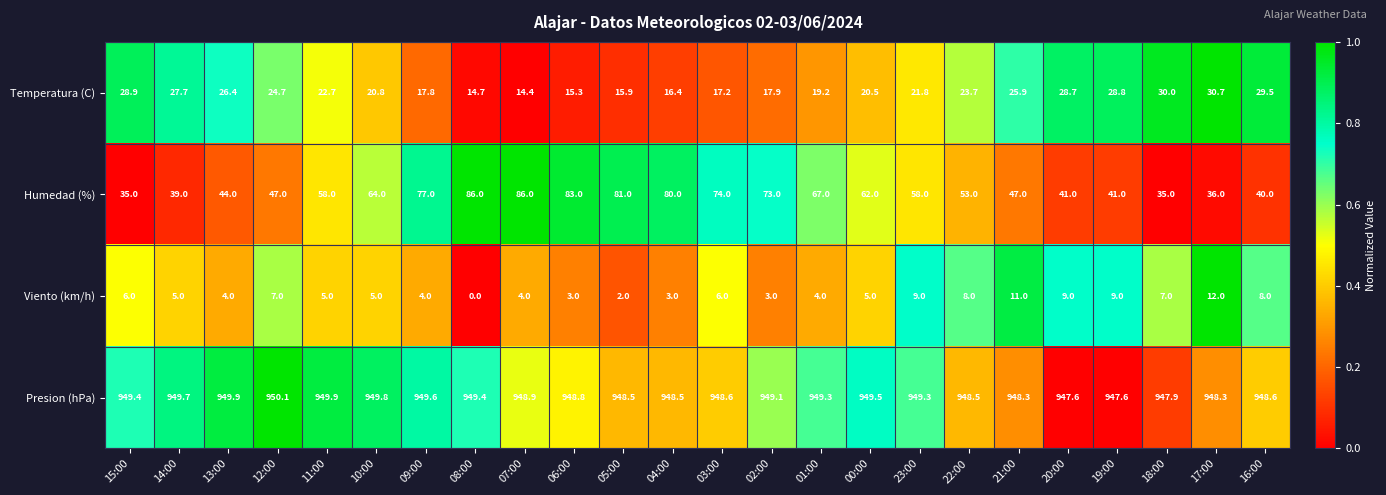

The Temperatura (C) series shows 33.9 at 12:00. True or false?

False